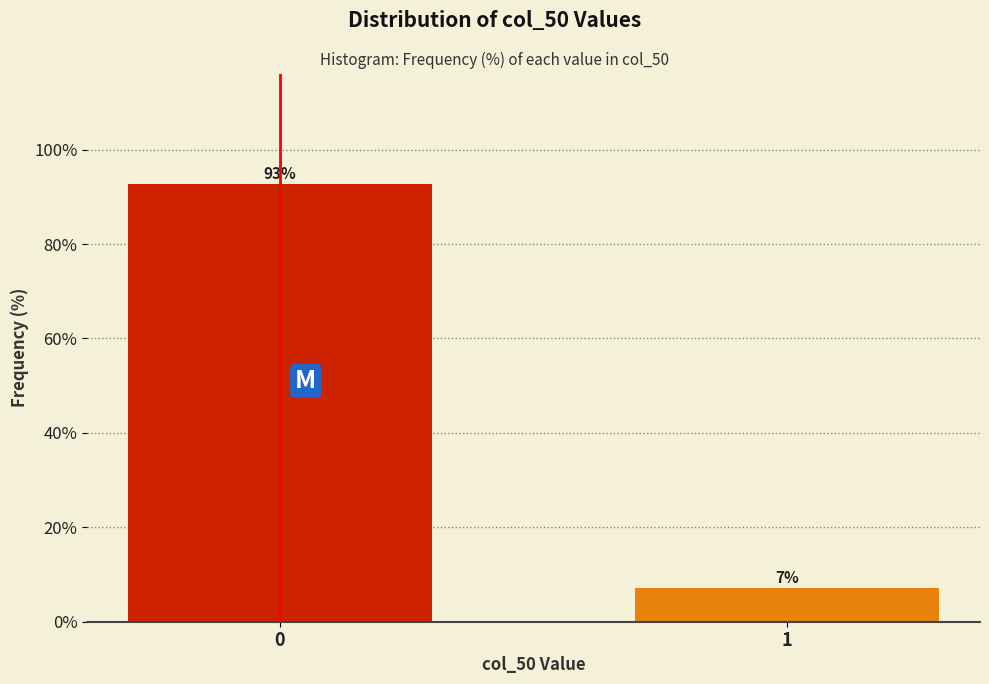

What is the sum of all values?

100.0